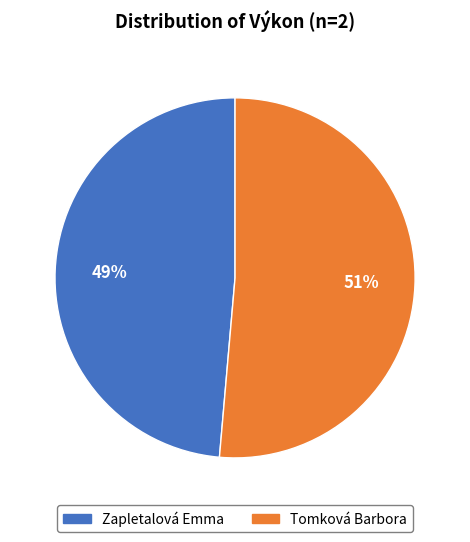

To the nearest percent, what percentage of the pie is Tomková Barbora?

51%